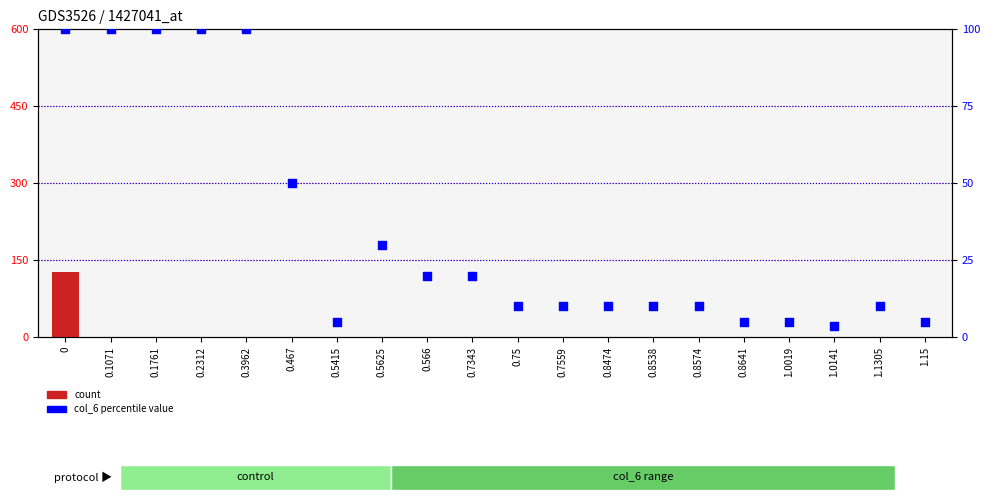

Which series has the largest Y range (max minus min)?

count